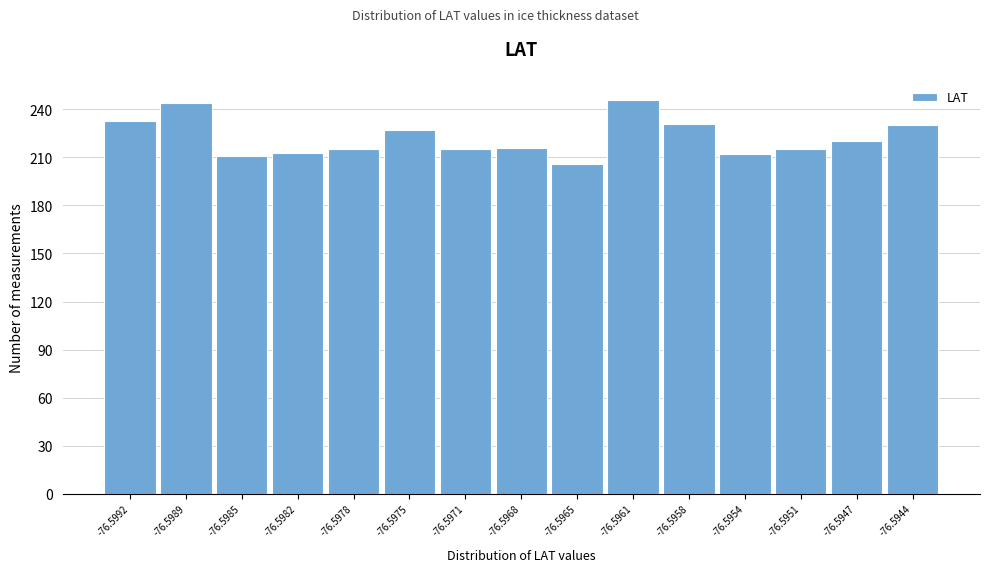

Approximately how many times larger is the value at -76.5961 compared to -76.5982?

1.2